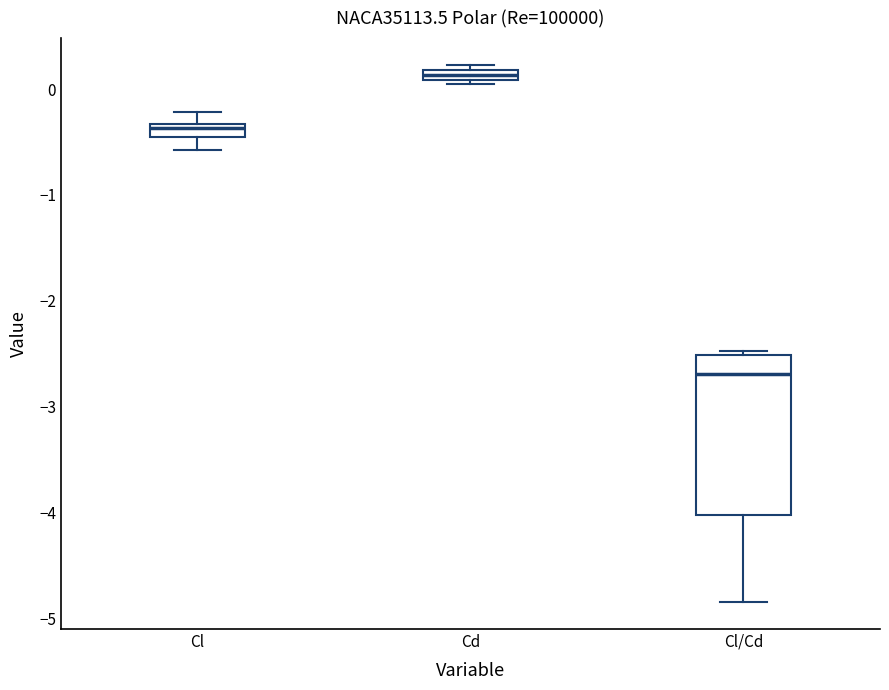

Which box is the tallest, from its lower edge to its upper edge?

Cl/Cd